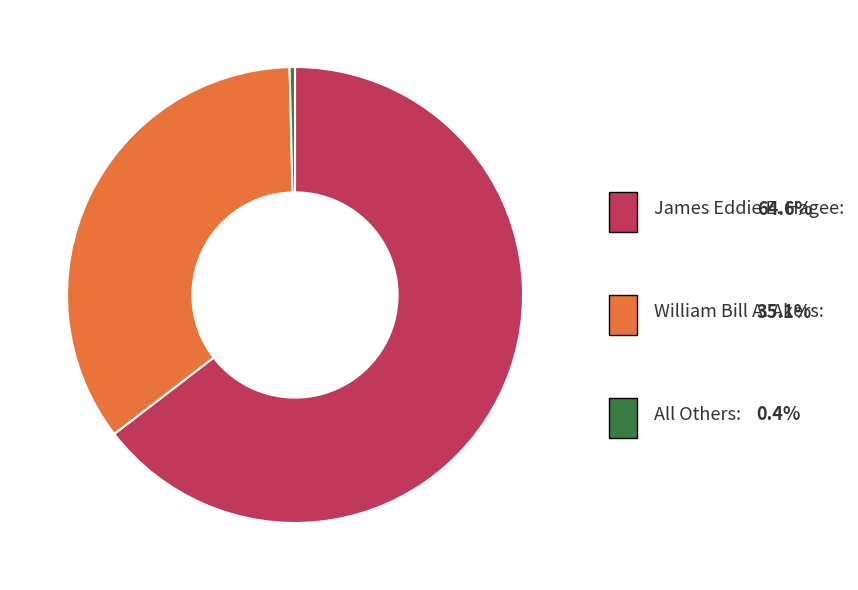

Is the sum of All Others and William Bill A. Akers greater than half?

No